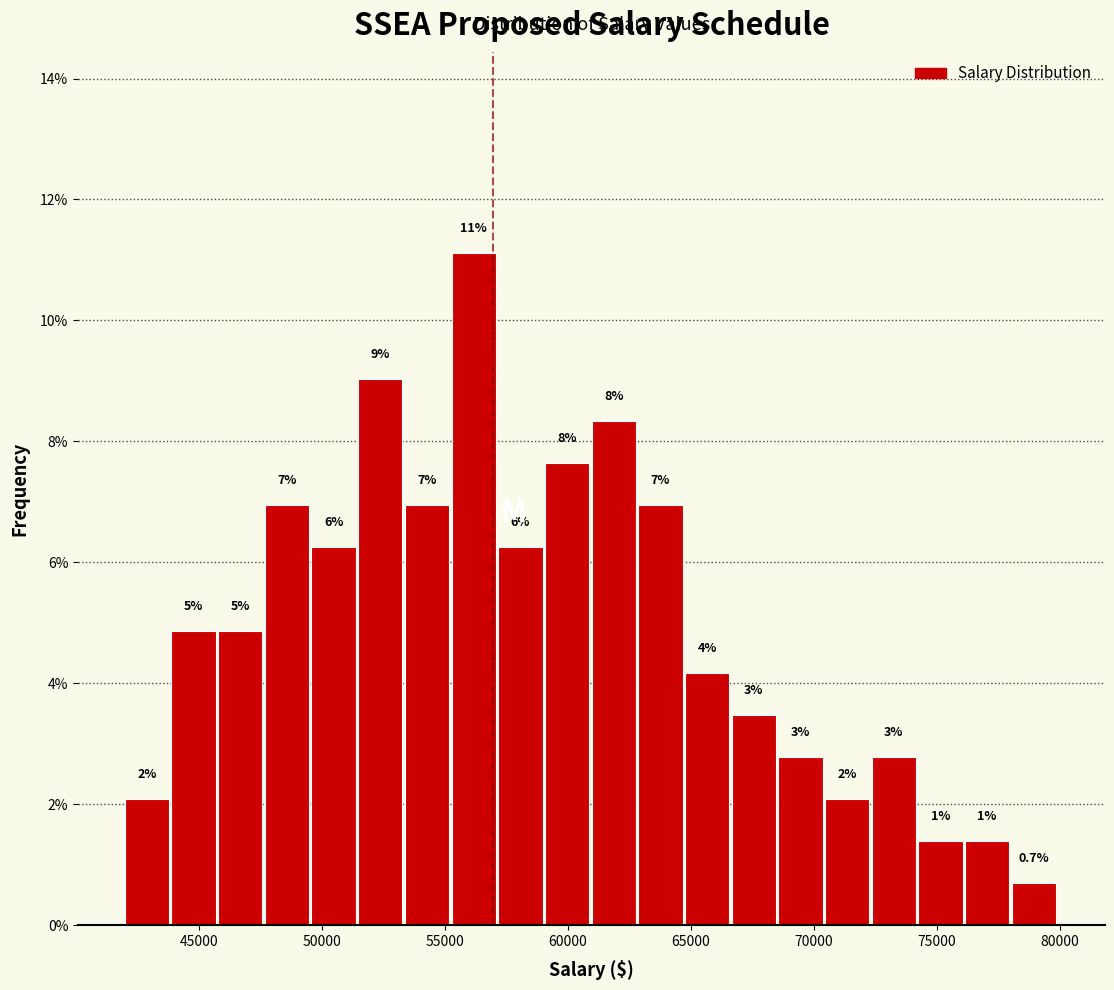

Around what value on the x-axis is the tallest bar? Give the approximate position of its centre, as read against the axis.

56000